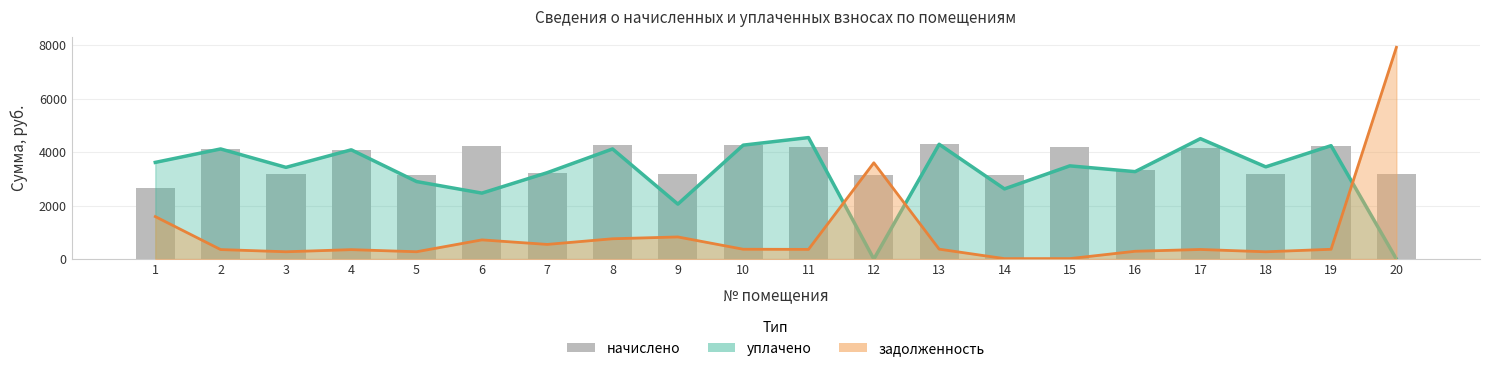

What is the smallest value displayed?

2664.5